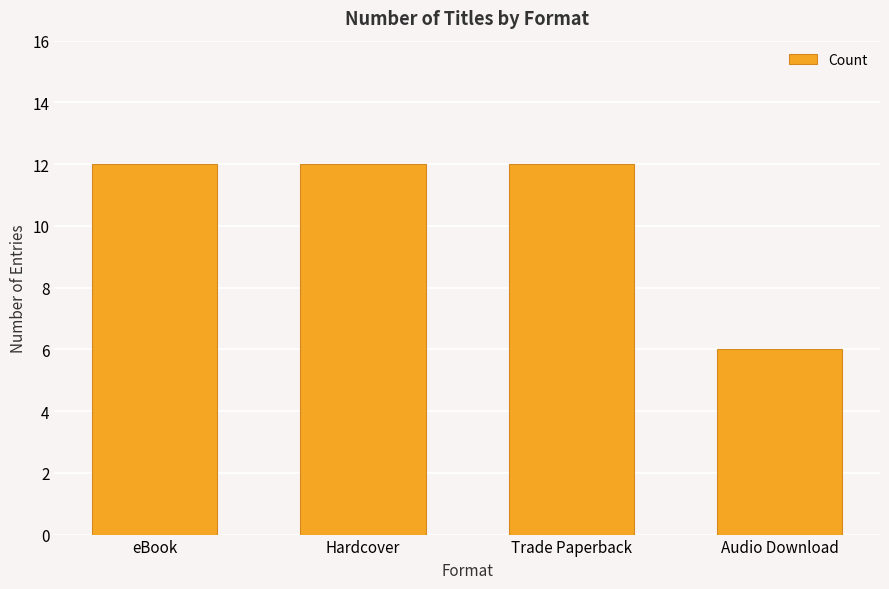

At which category does the chart reach its minimum across all series?

Audio Download